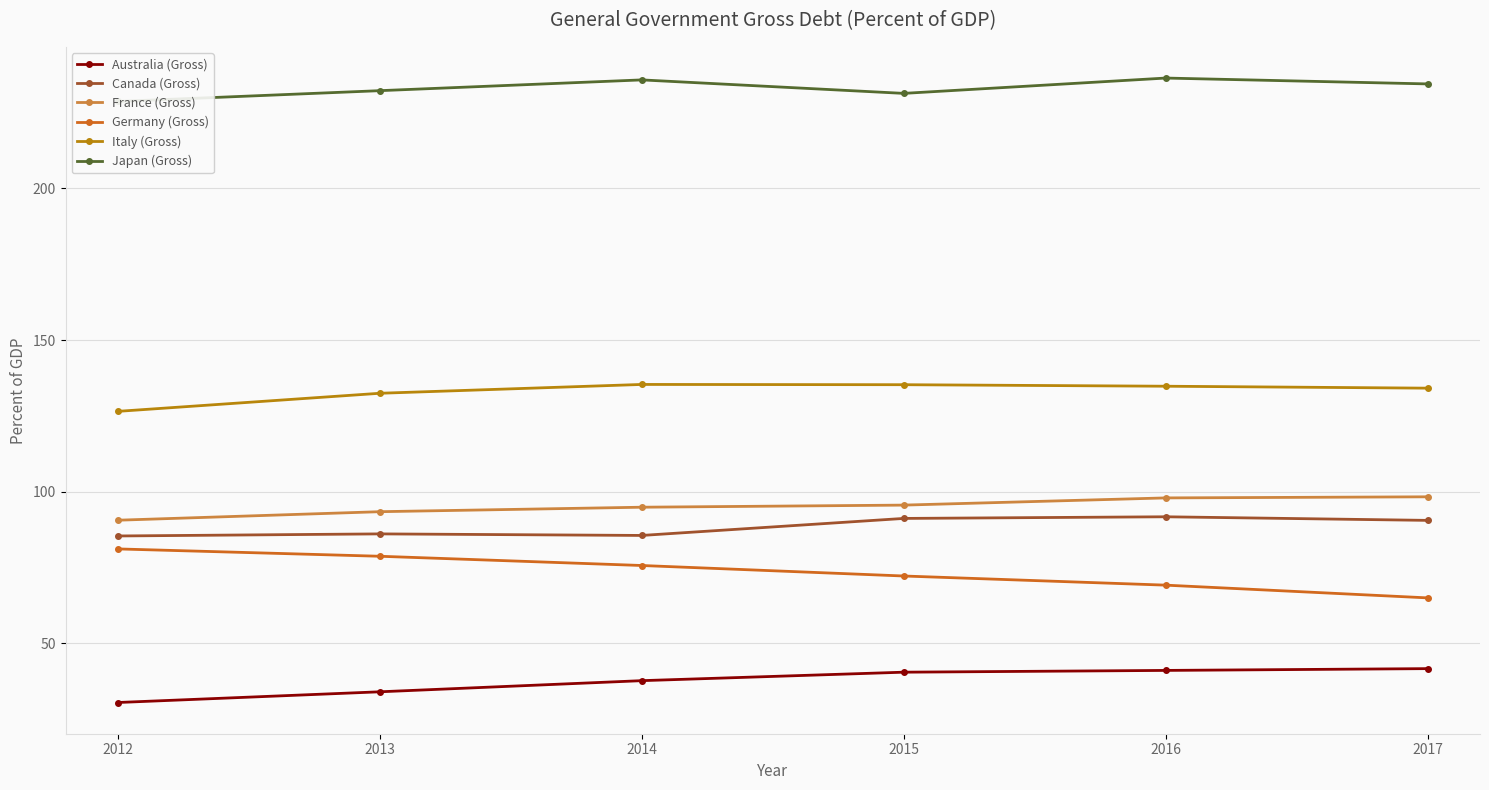

Which category has the highest value across all series?

2016